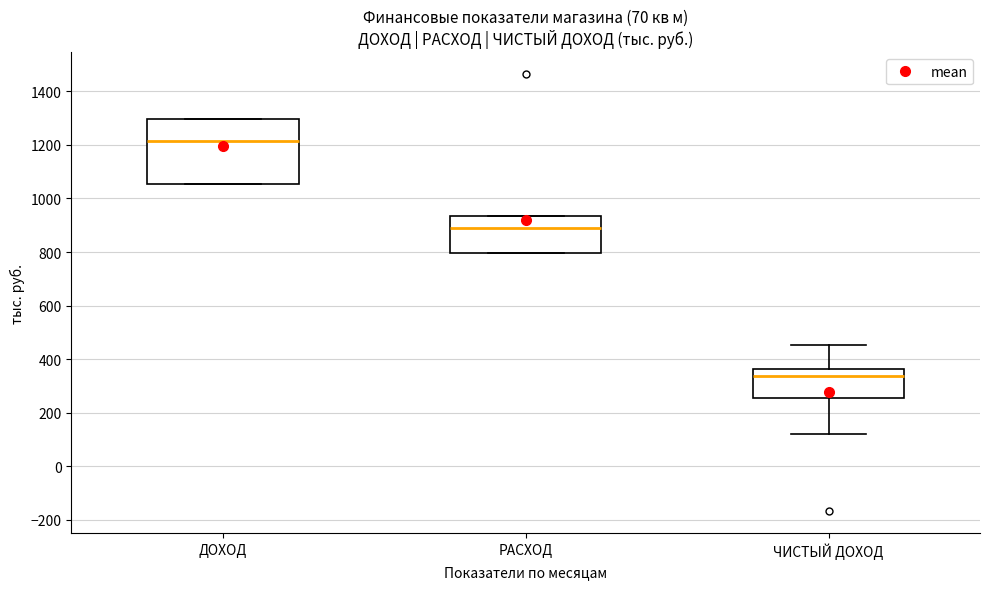

Which box has the highest median line?

ДОХОД